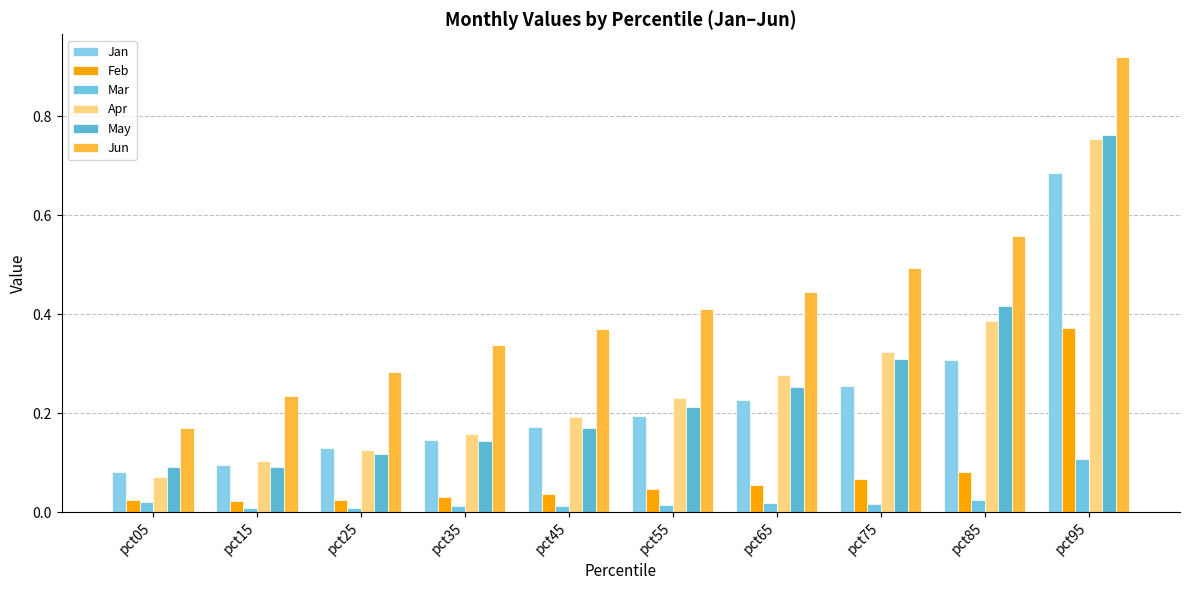

What is the difference between the highest and lowest values at pct85?

0.5